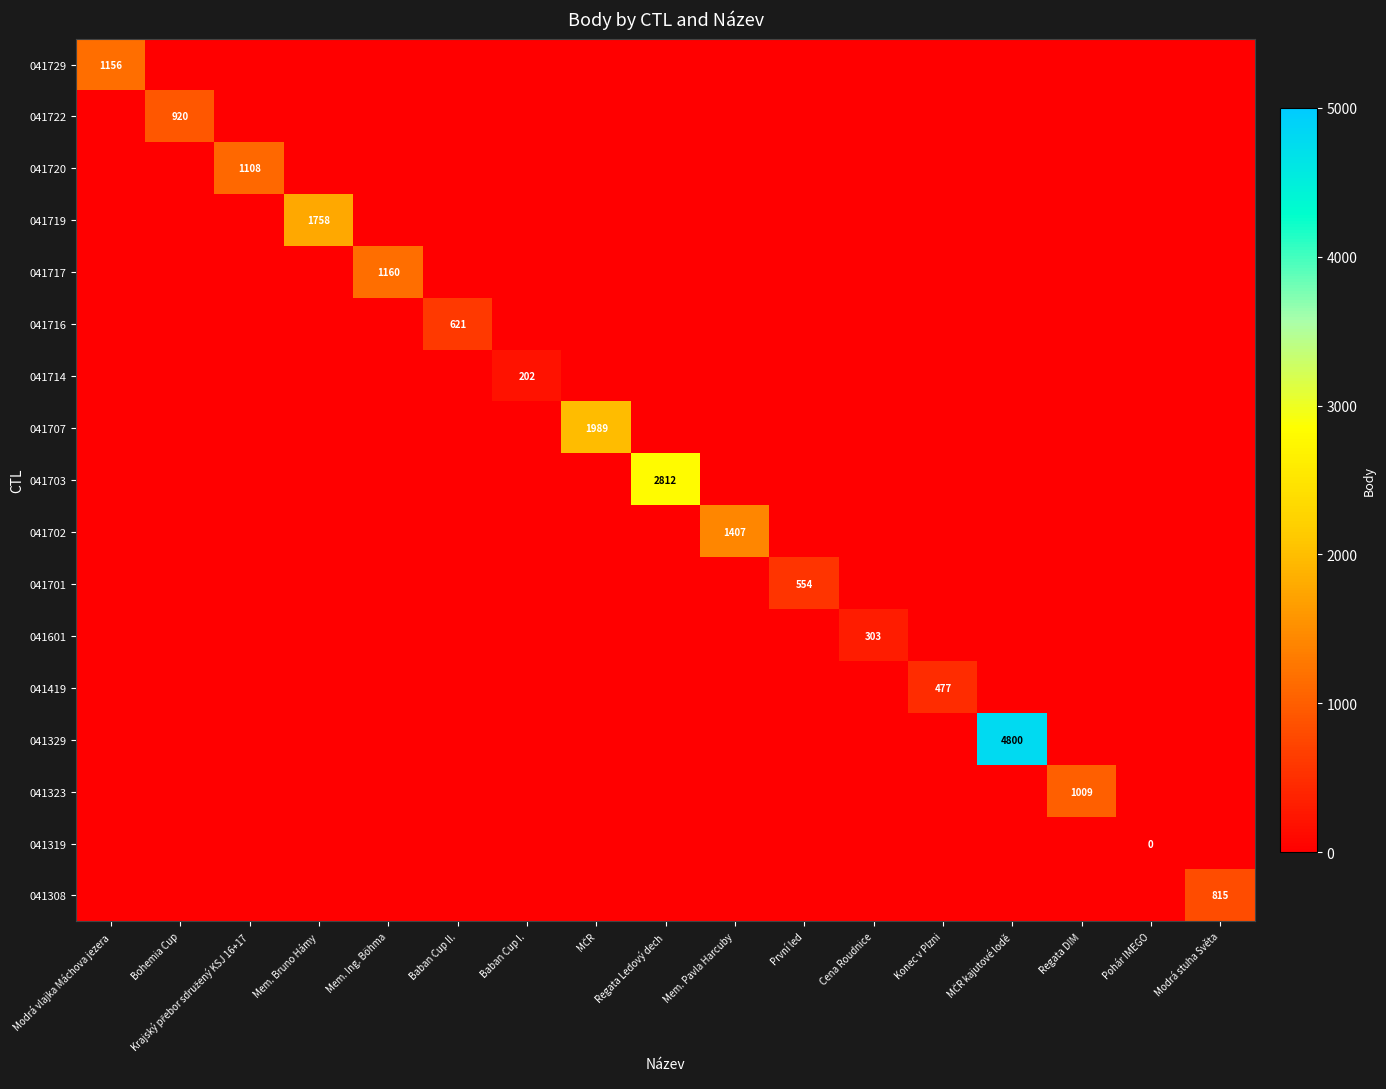

The value of 041722 at Bohemia Cup is 920. True or false?

True